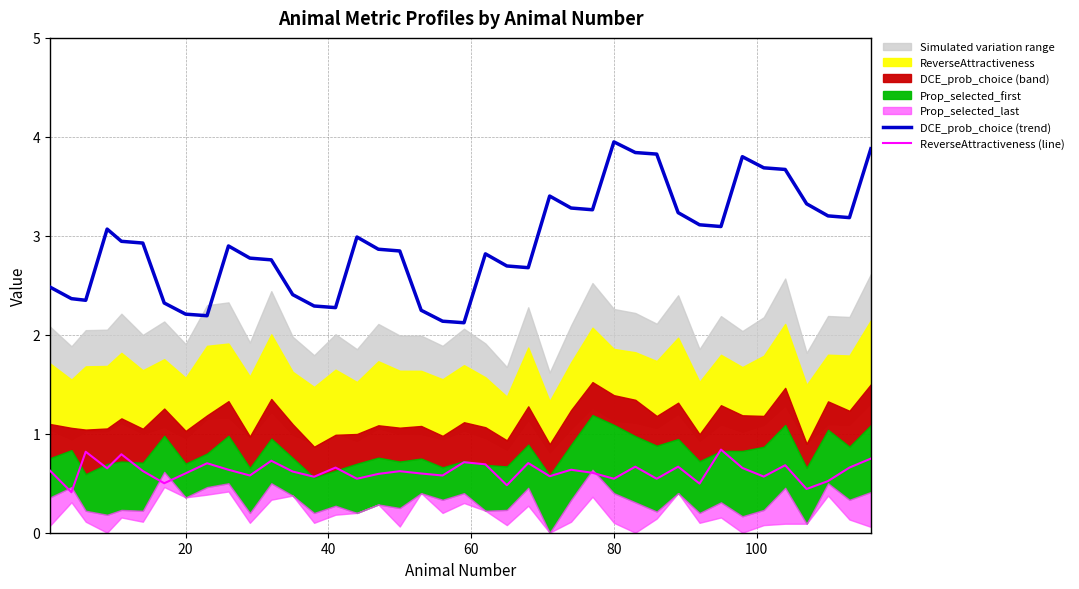

Which series has the widest spread of values?

DCE_prob_choice (trend)